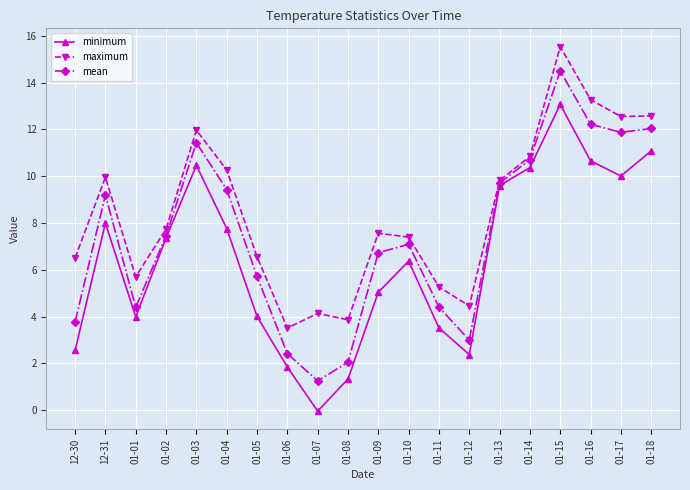

What is the label of the 8th point from the left?

01-06